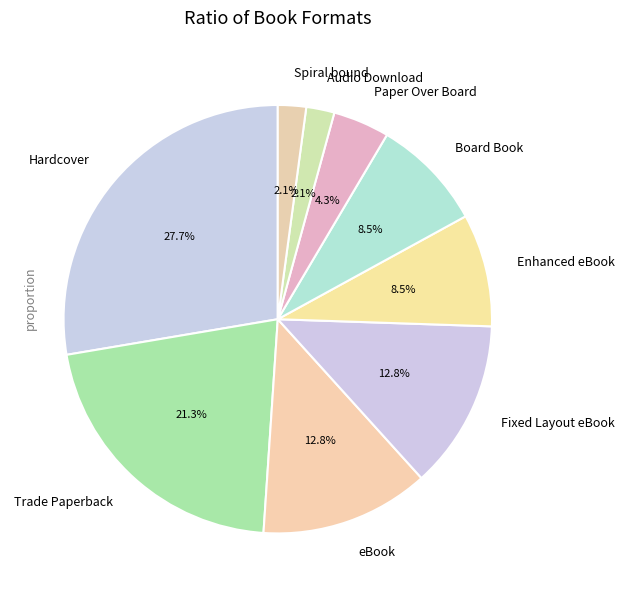

To the nearest percent, what percentage of the pie is Fixed Layout eBook?

13%